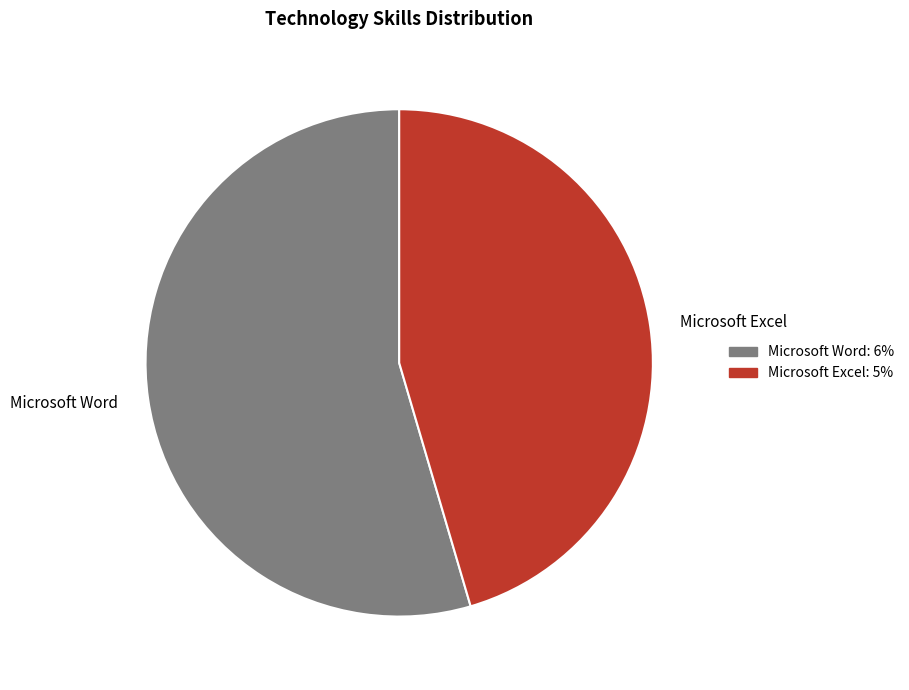

Approximately how many times larger is the value at Microsoft Excel compared to Microsoft Word?

0.8